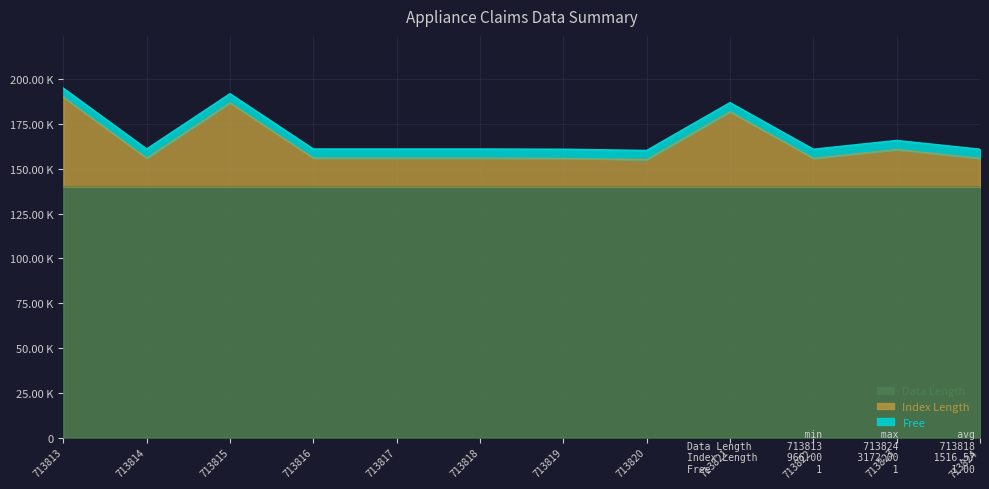

What are all the series names shown in the legend?

Data Length, Index Length, Free